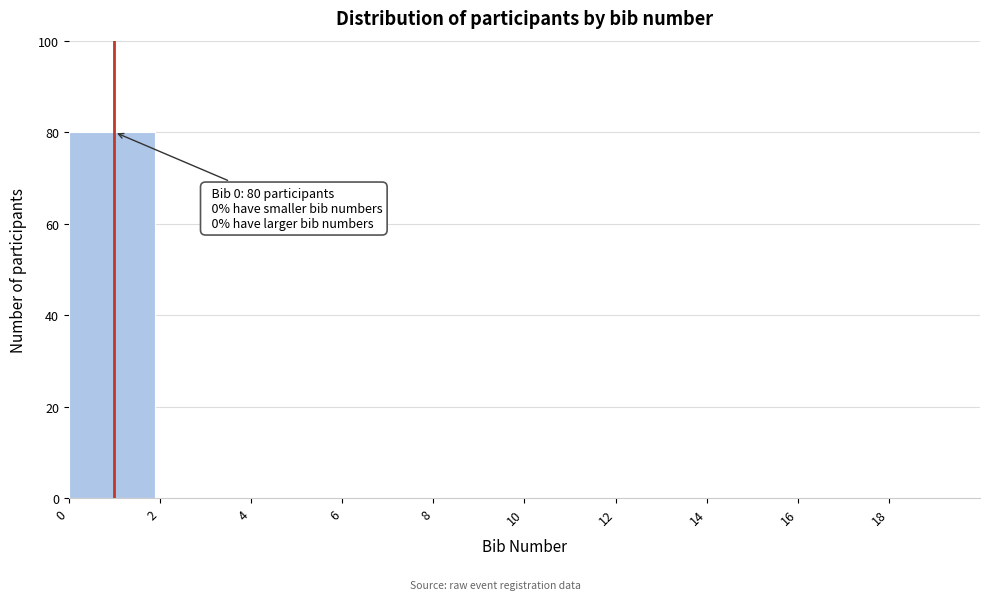

Over which range of the x-axis is the bar tallest?

0 to 2